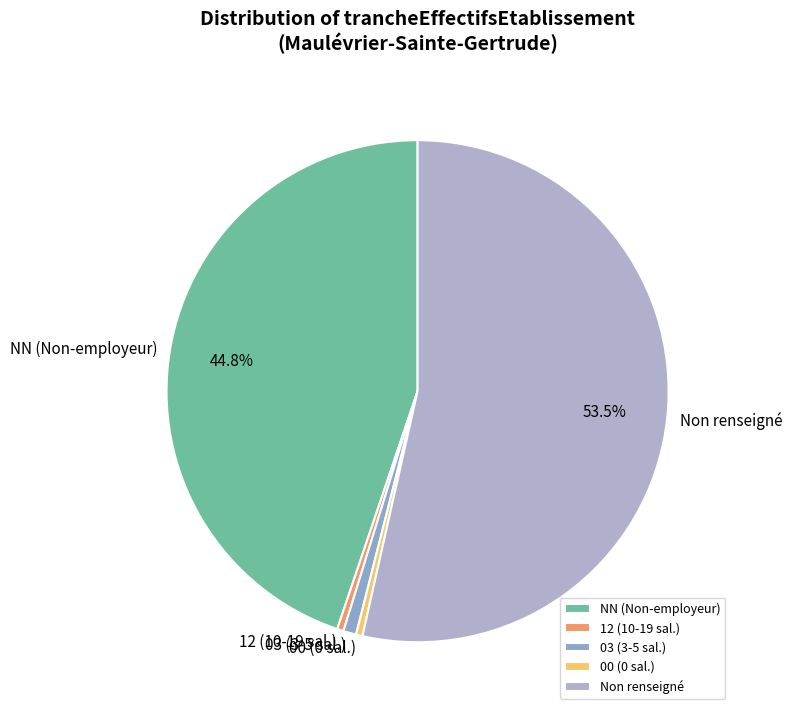

Which has a higher value, 03 (3-5 sal.) or Non renseigné?

Non renseigné